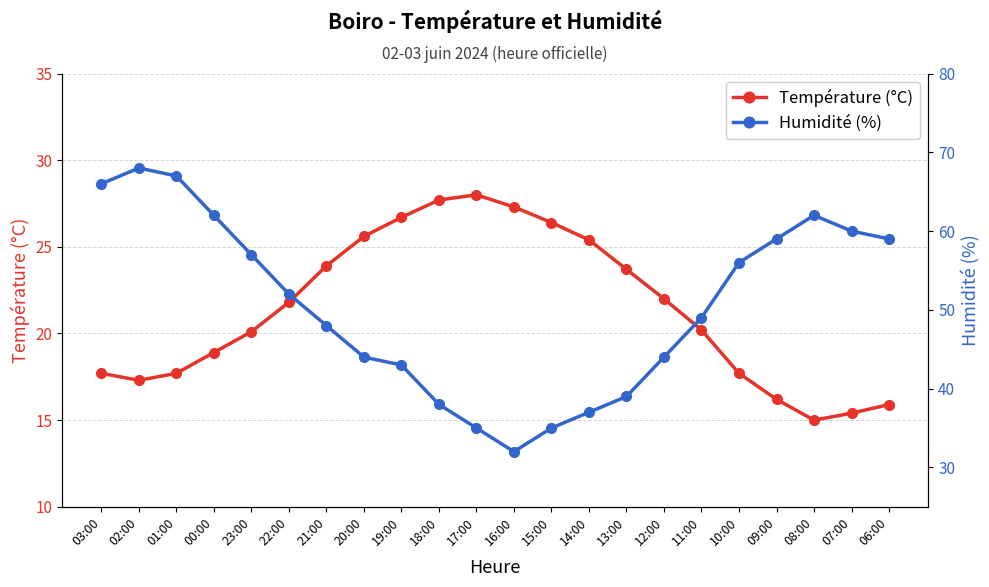

Where is Humidité (%) nearest to the value 50?

11:00